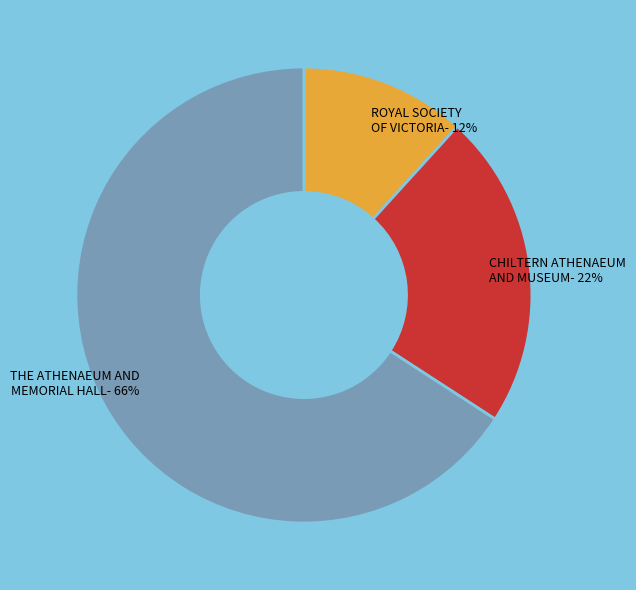

What is the ratio of the value at CHILTERN ATHENAEUM AND MUSEUM to the value at THE ATHENAEUM AND MEMORIAL HALL?

0.3